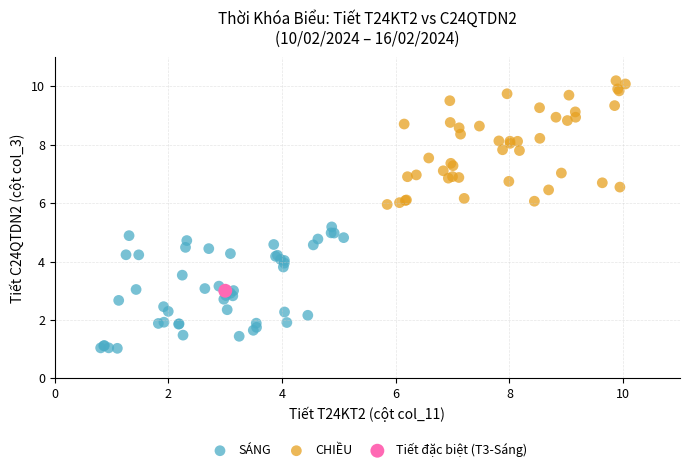

Which series contains the highest Y value?

CHIỀU